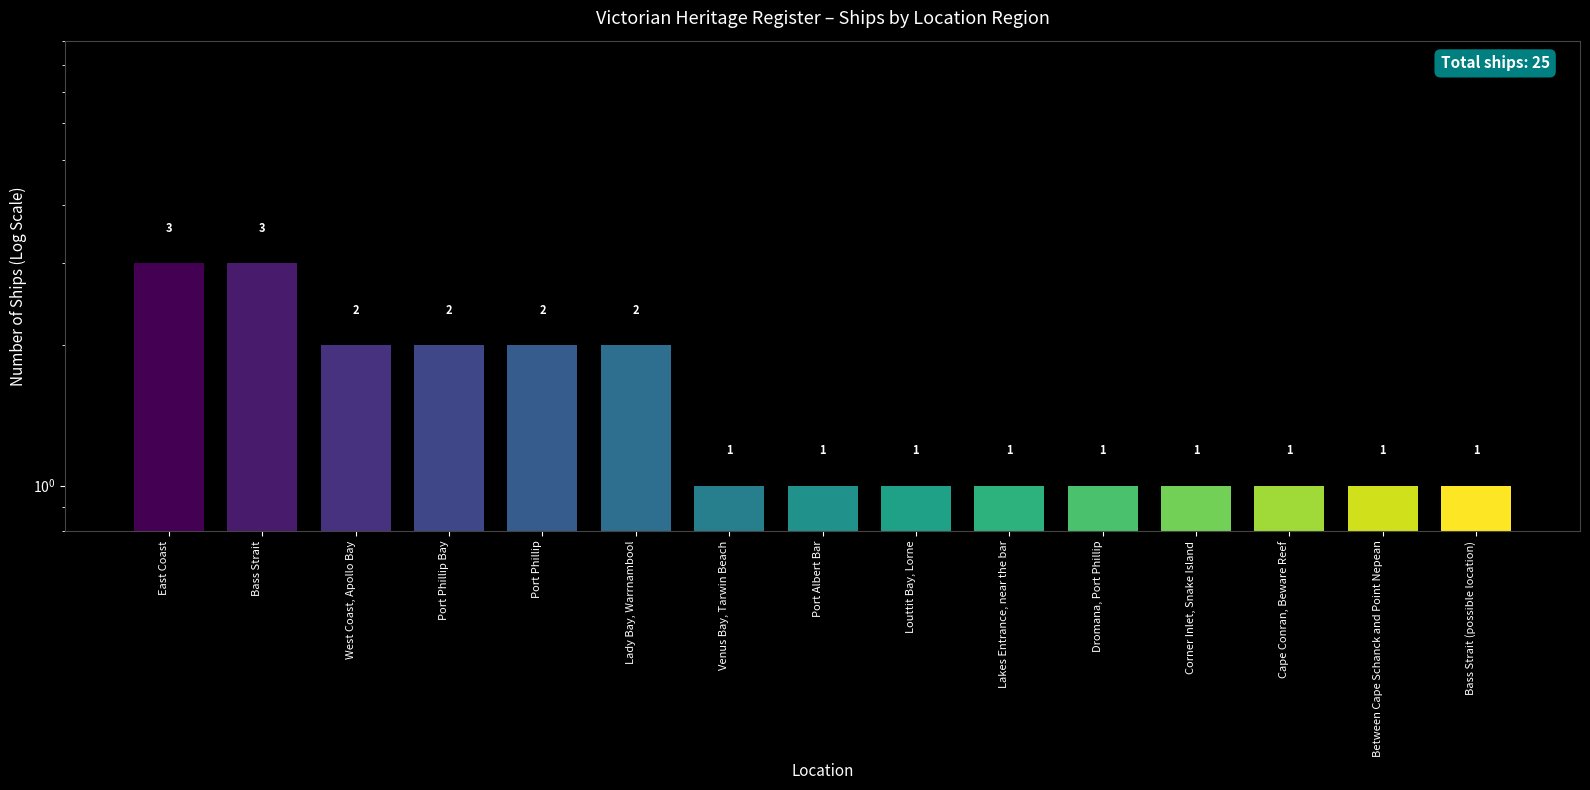

What is the value of the 15th bar from the left?

1